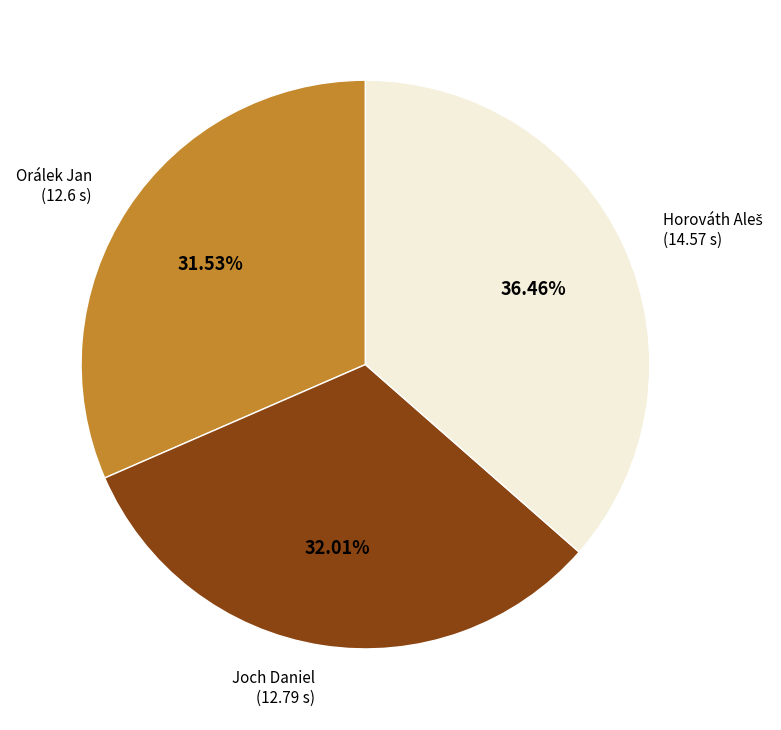

Does any single category account for the majority?

No